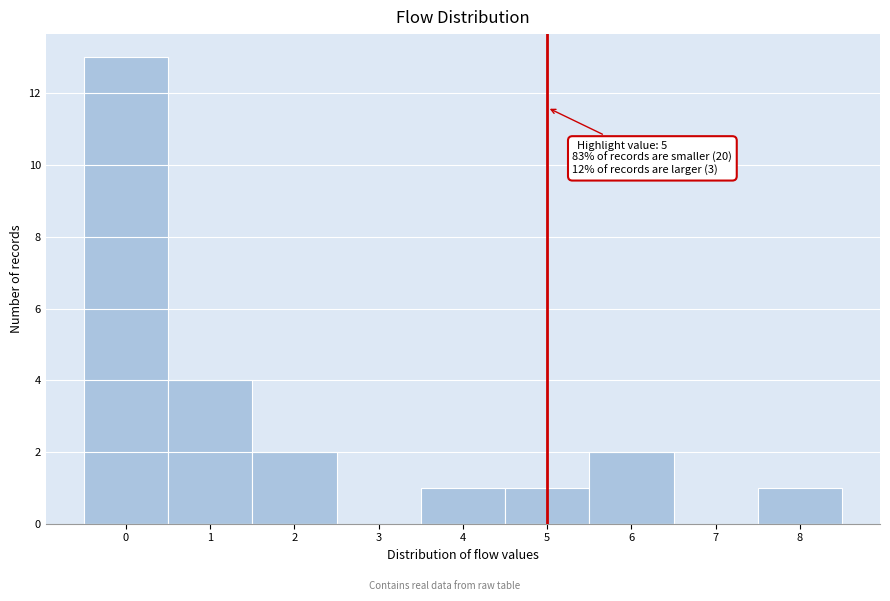

Over which range of the x-axis is the bar tallest?

-0.5 to 0.5